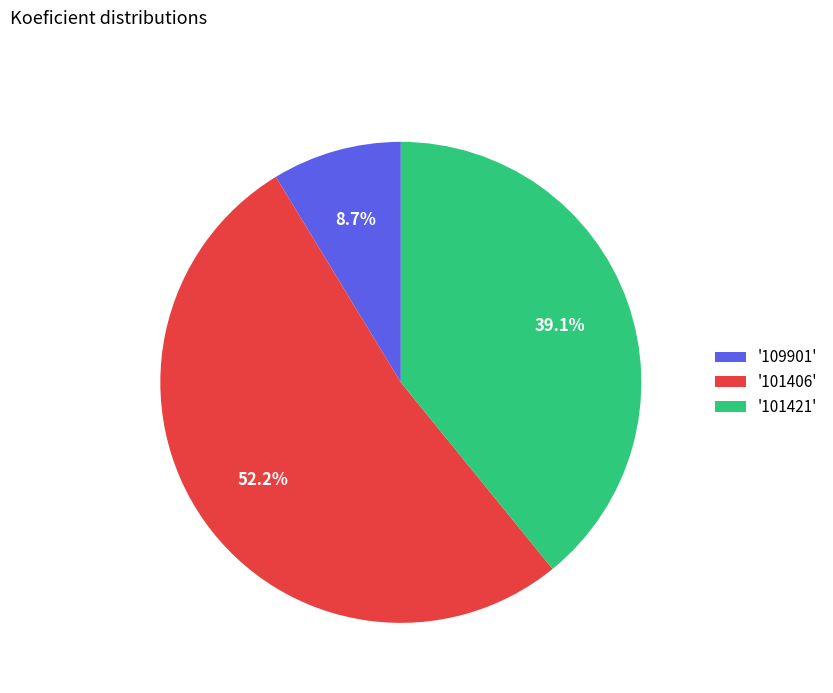

What percentage do '101421' and '109901' together represent?

47.8%